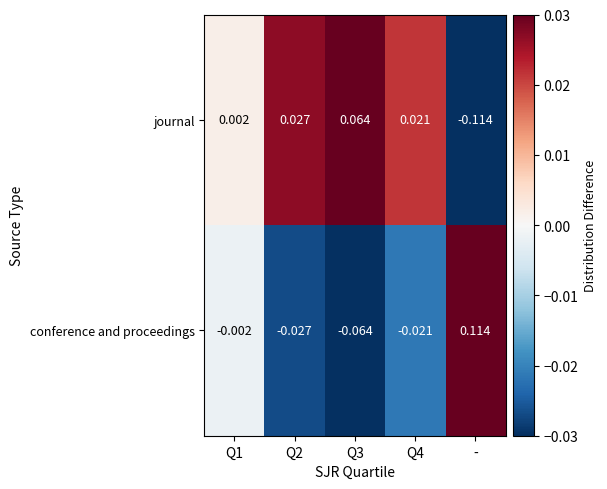

List the series in order of their peak value, lowest first.

journal, conference and proceedings